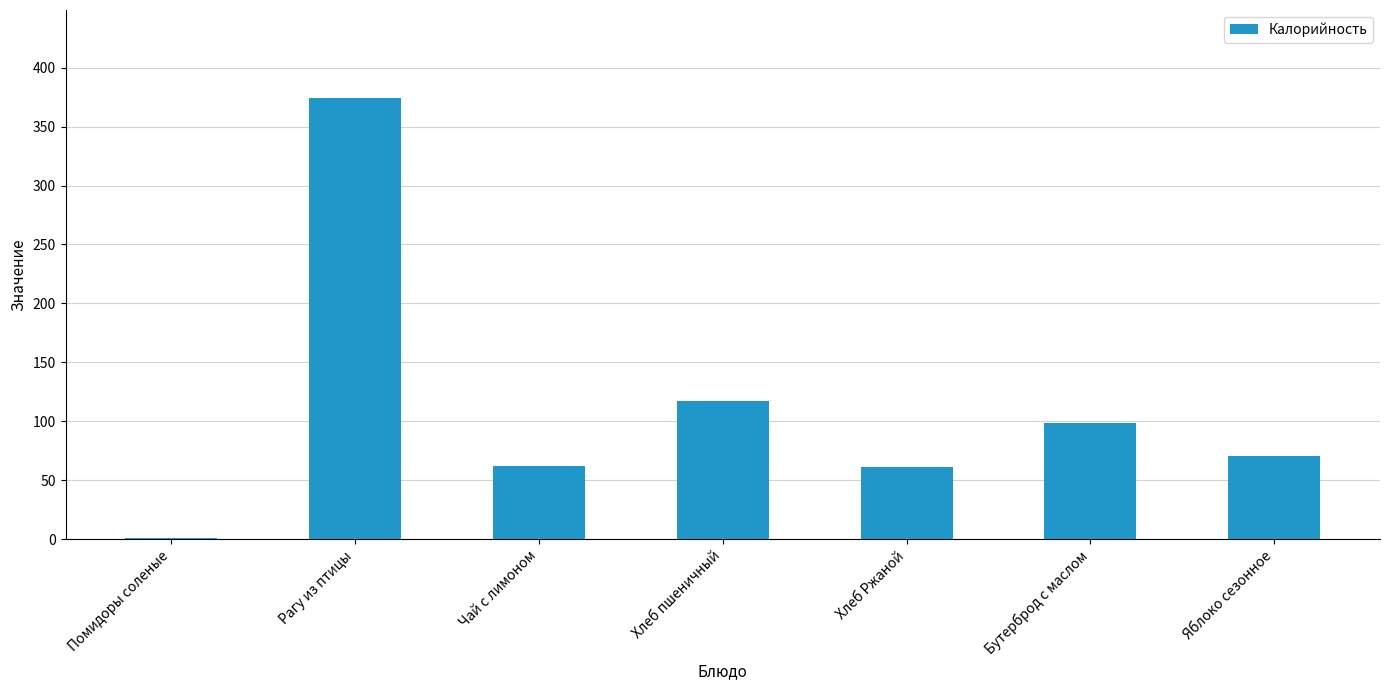

Where is the data nearest to the value 187?

Хлеб пшеничный